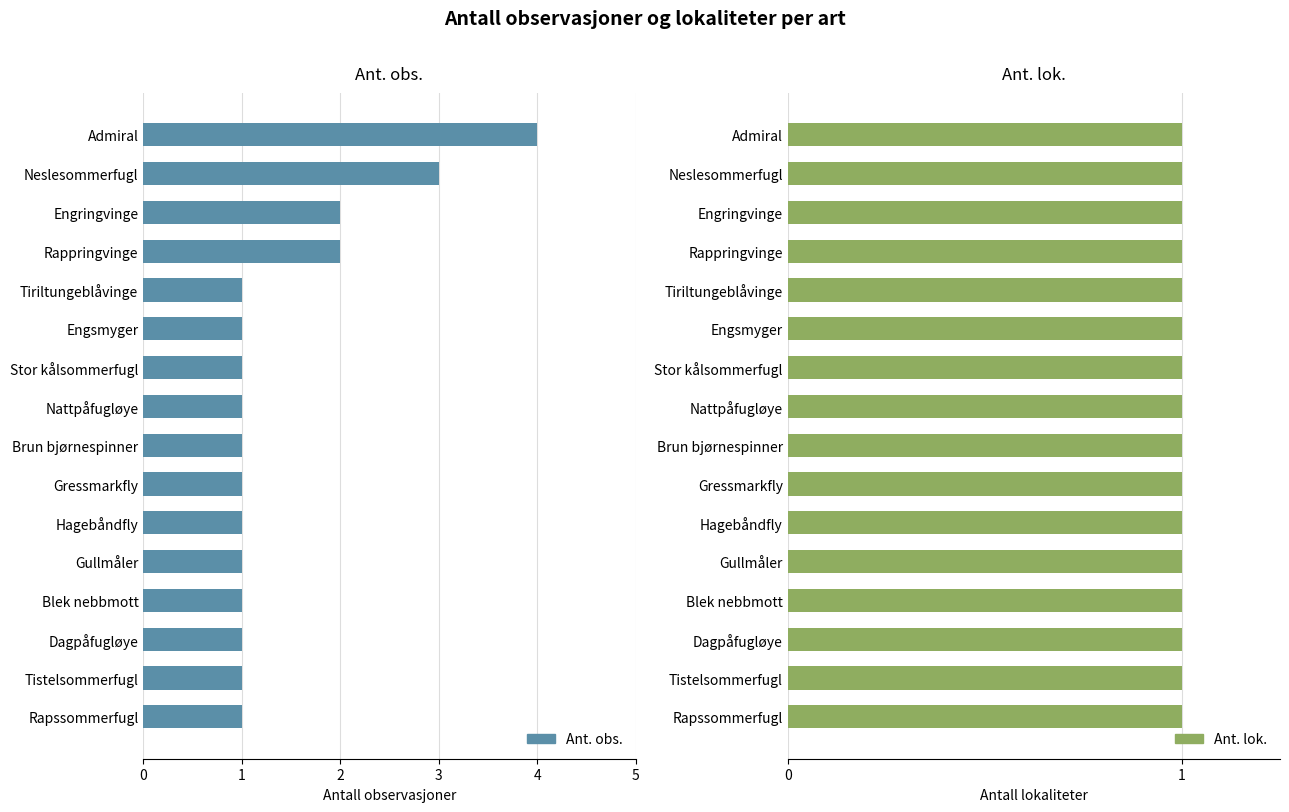

Which series has the widest spread of values?

Ant. obs.